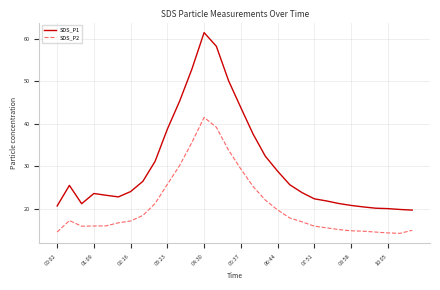

Which series has the largest total across all categories?

SDS_P1